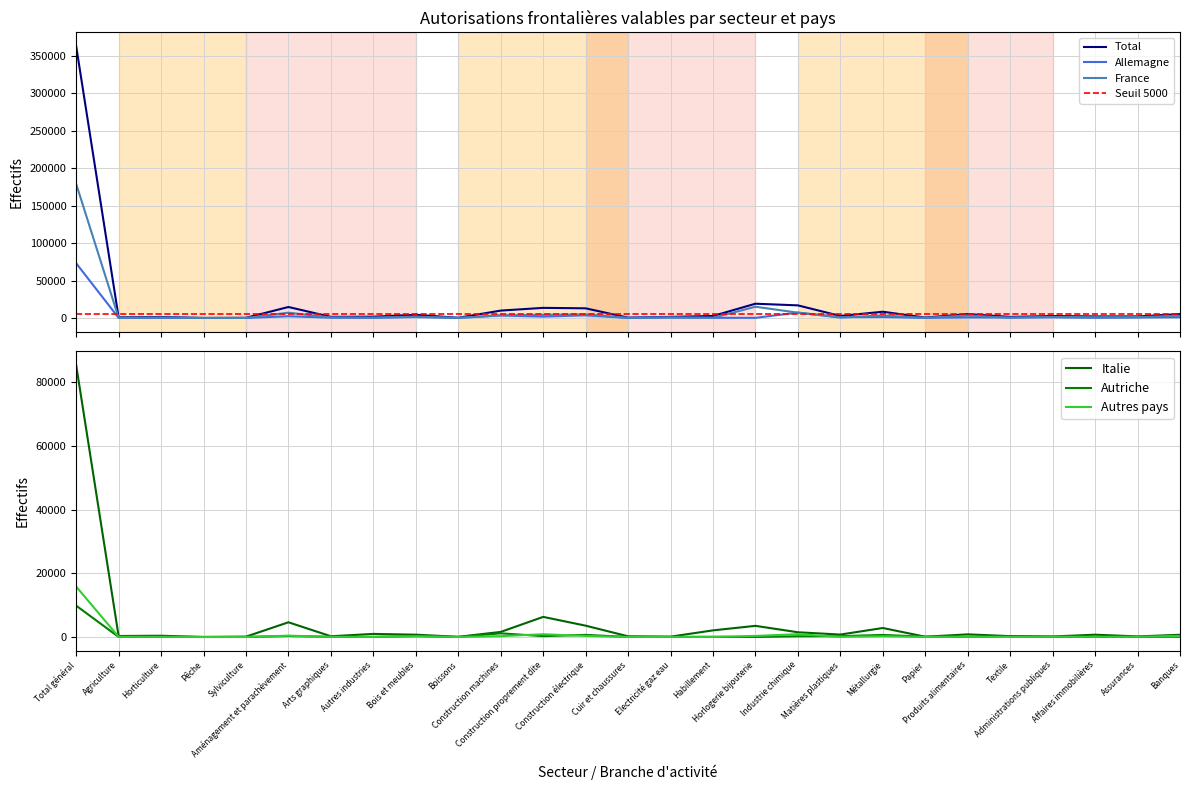

True or false: France and Autriche intersect in this chart.

False